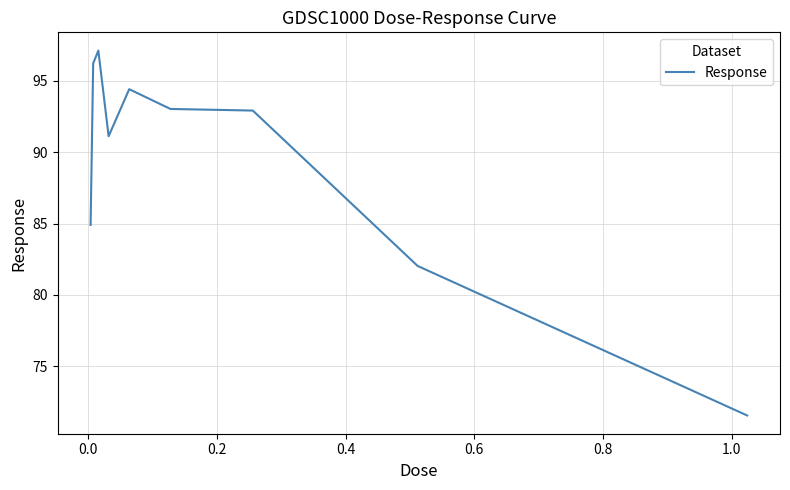

What is the sum of all values?

803.3